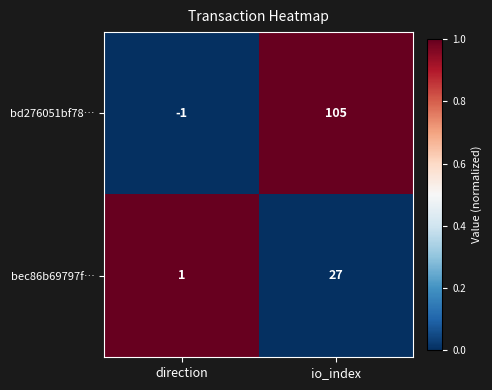

The value of bec86b69797f… at direction is 1. True or false?

True